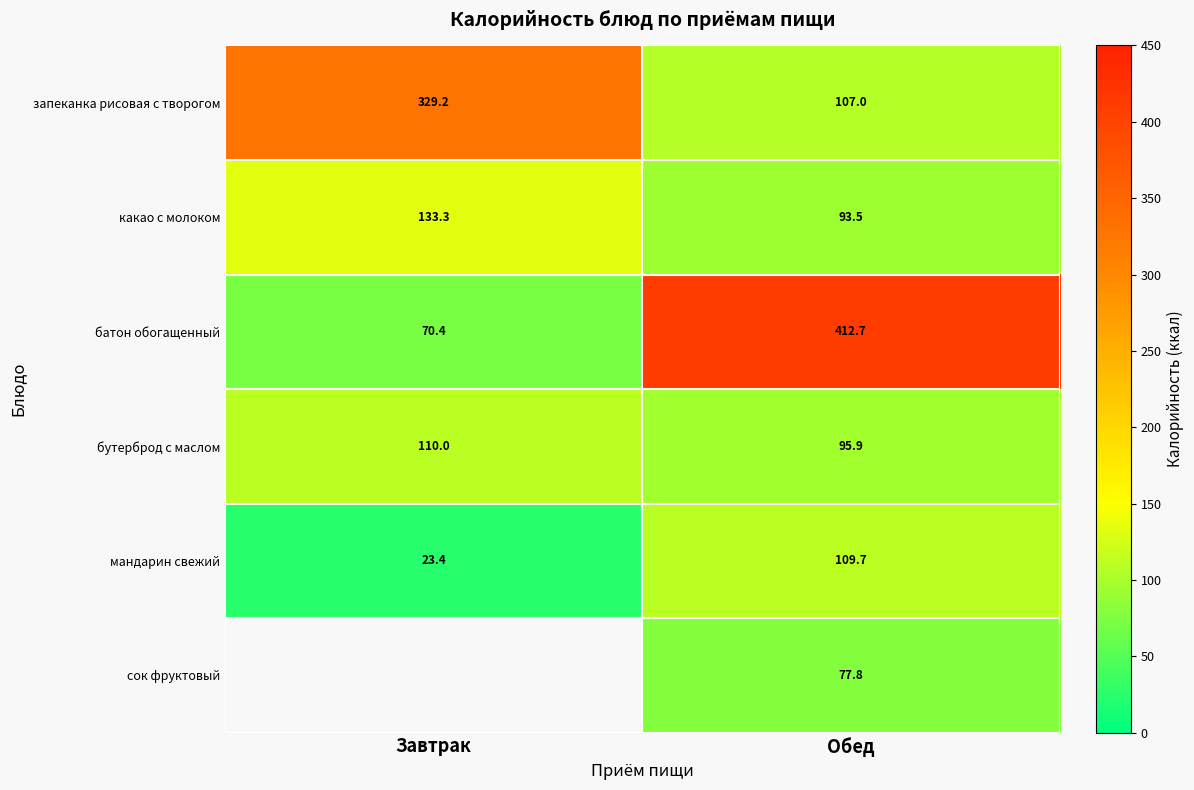

Which label corresponds to the largest value in the chart?

Обед